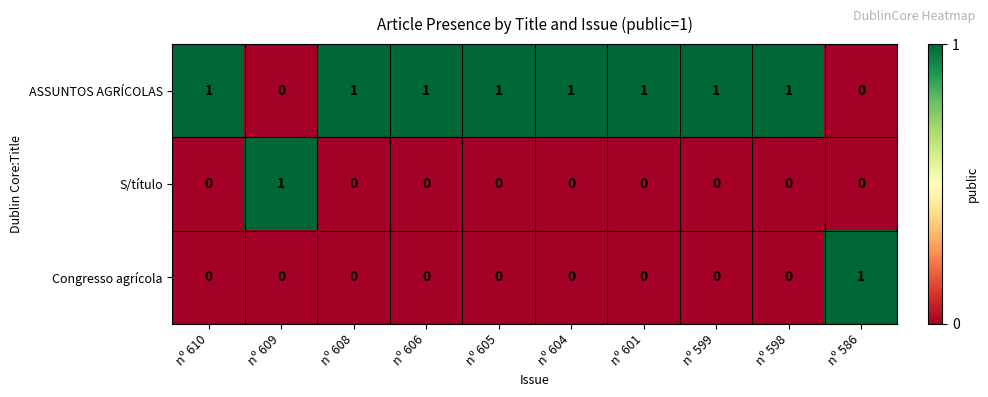

Which series has the largest total across all categories?

ASSUNTOS AGRÍCOLAS